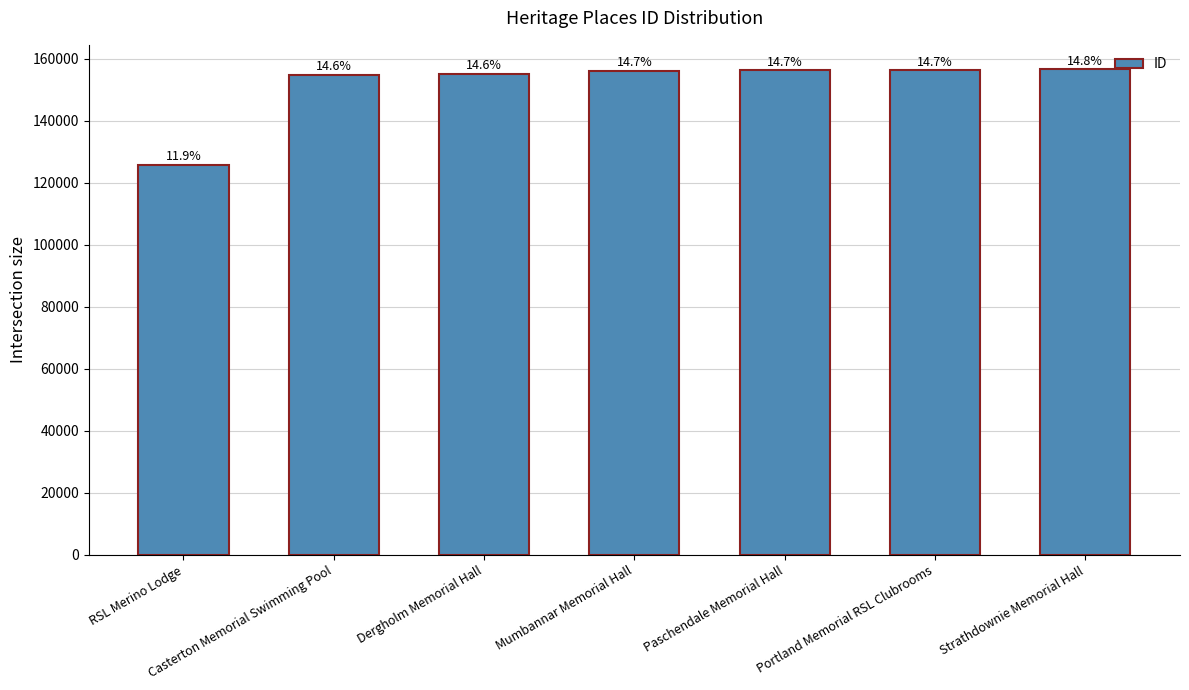

Is it true that the value at Dergholm Memorial Hall is 67976?

False